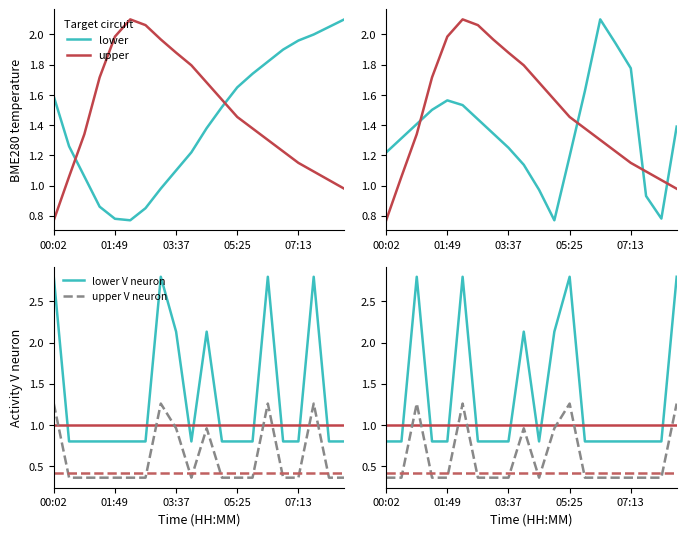

True or false: lower V neuron has a value of 0.8 at 05:25.

True